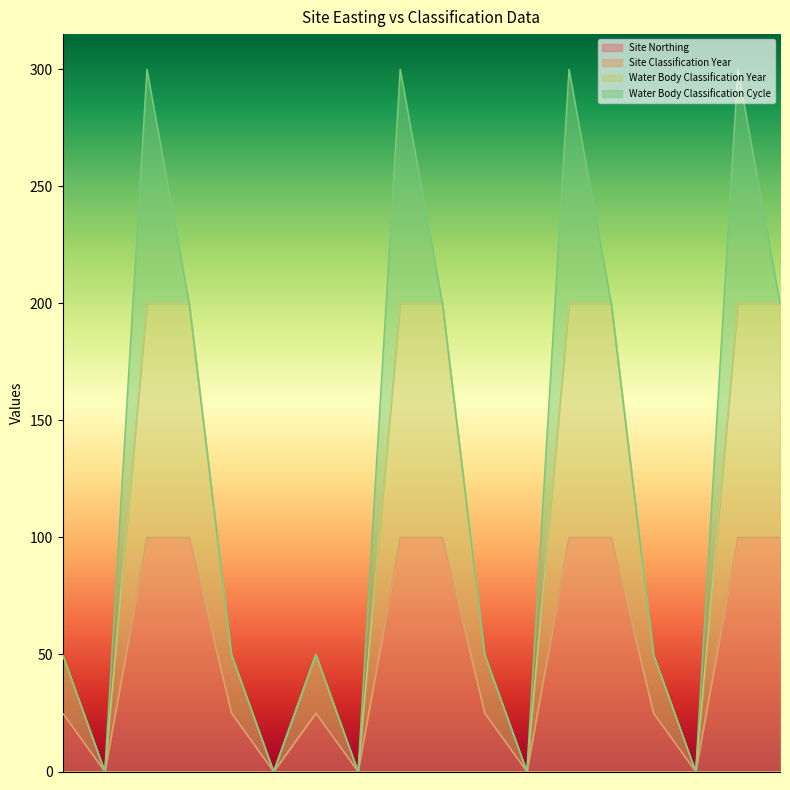

Does the chart have visible grid lines?

No